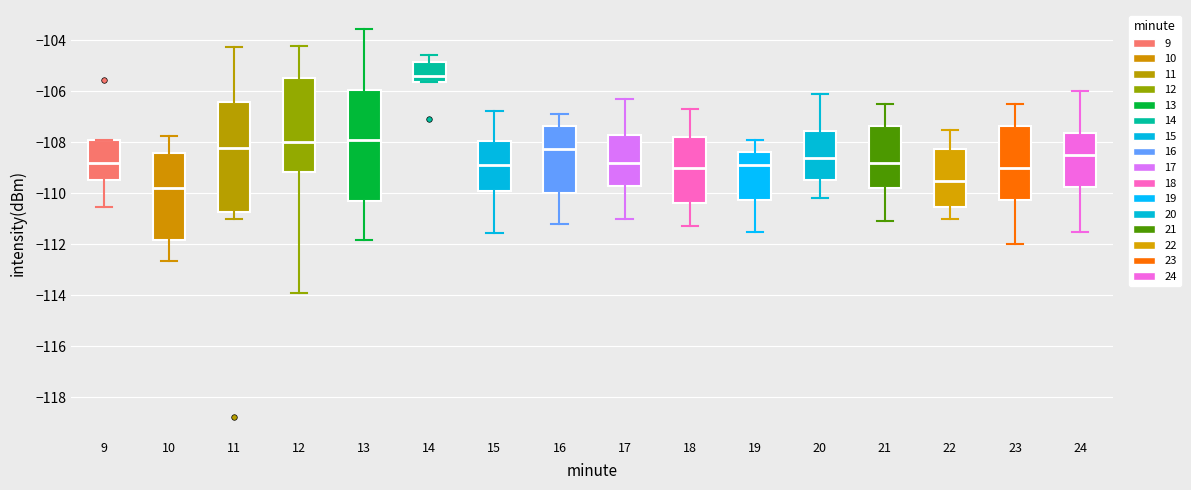

Where does the upper whisker of the box at x = 11 end on the y-axis? The values are not printed on the chart, so give them approximately, as read against the axis.

-104.2